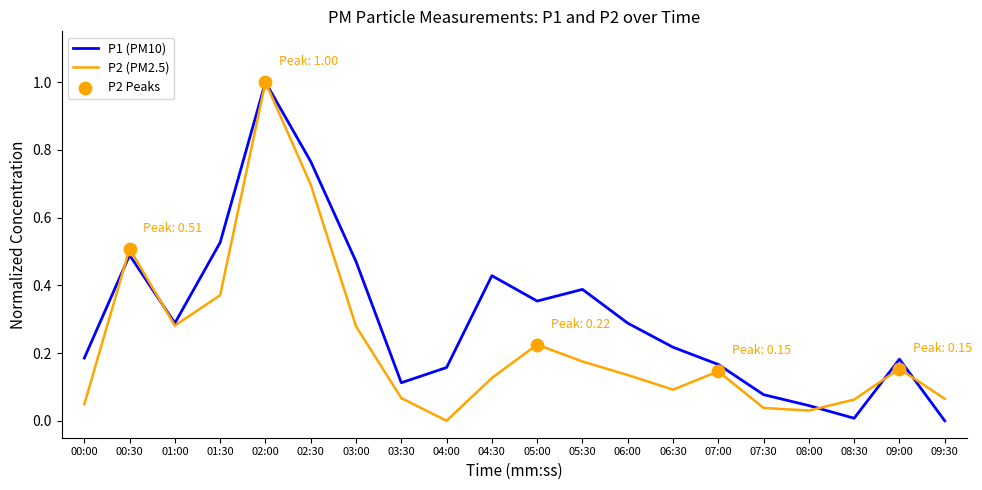

What is the total value across all series at 05:30?

0.6